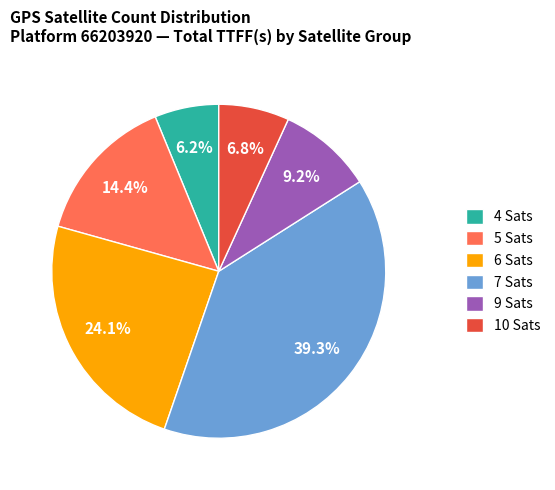

Does 9 Sats account for over 50% of the chart?

No